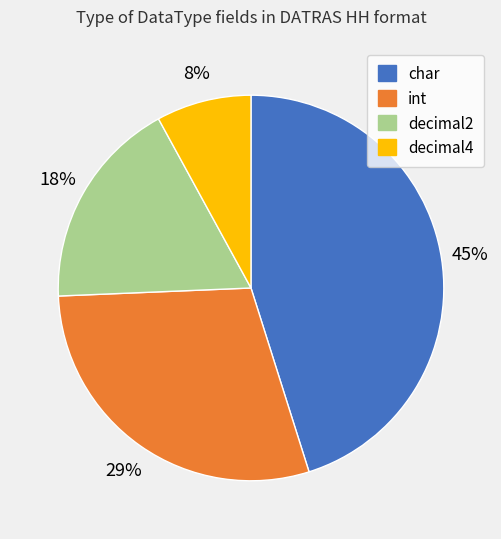

Is the sum of decimal4 and int greater than half?

No